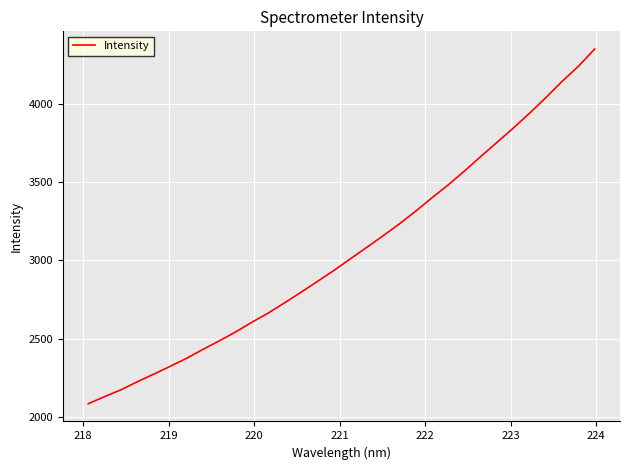

What is the maximum value shown in the chart?

4350.5